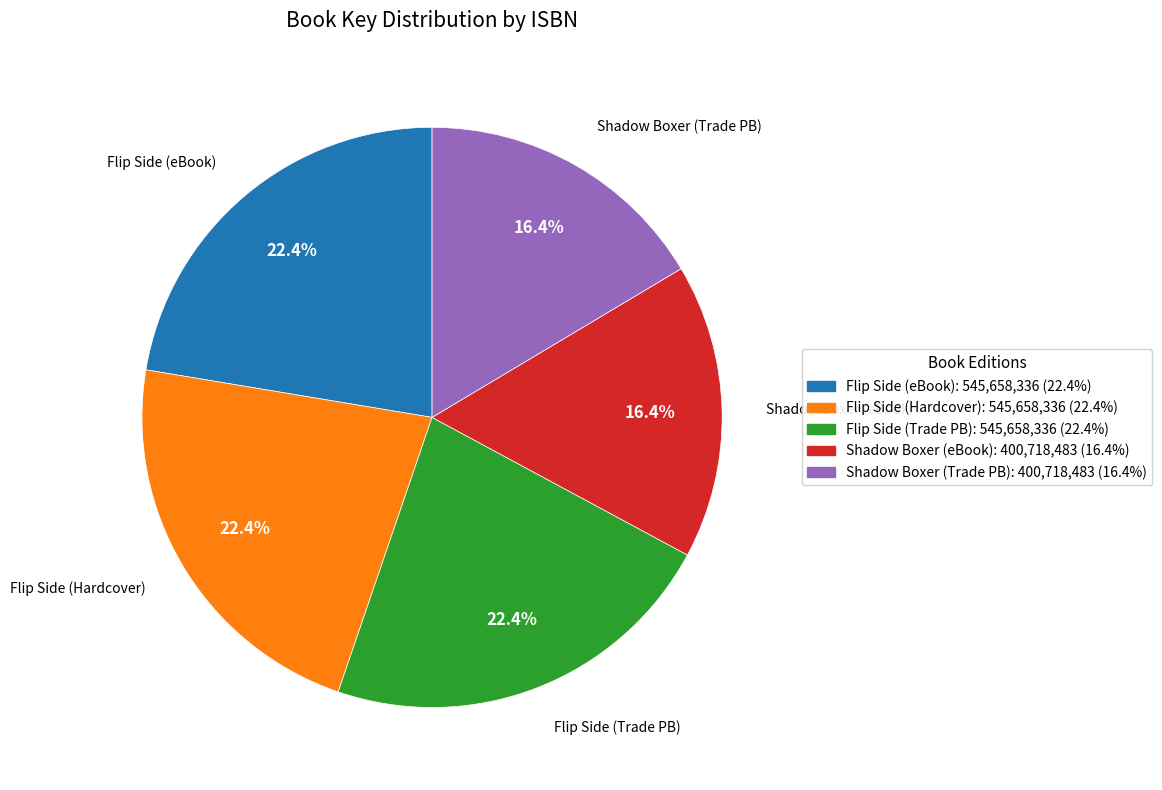

Approximately how many times larger is the value at Flip Side (Hardcover) compared to Shadow Boxer (Trade PB)?

1.4